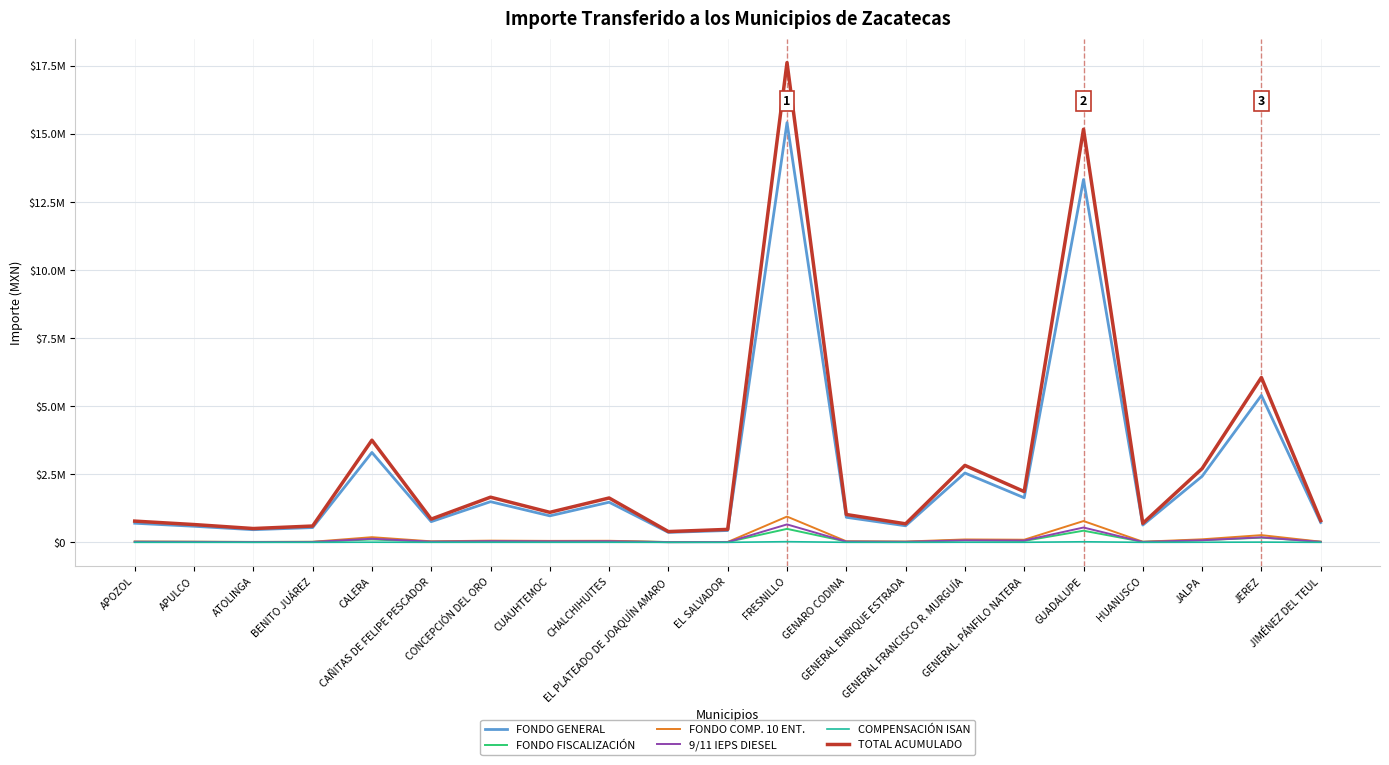

At how many categories does at least one series exceed 12564878?

2